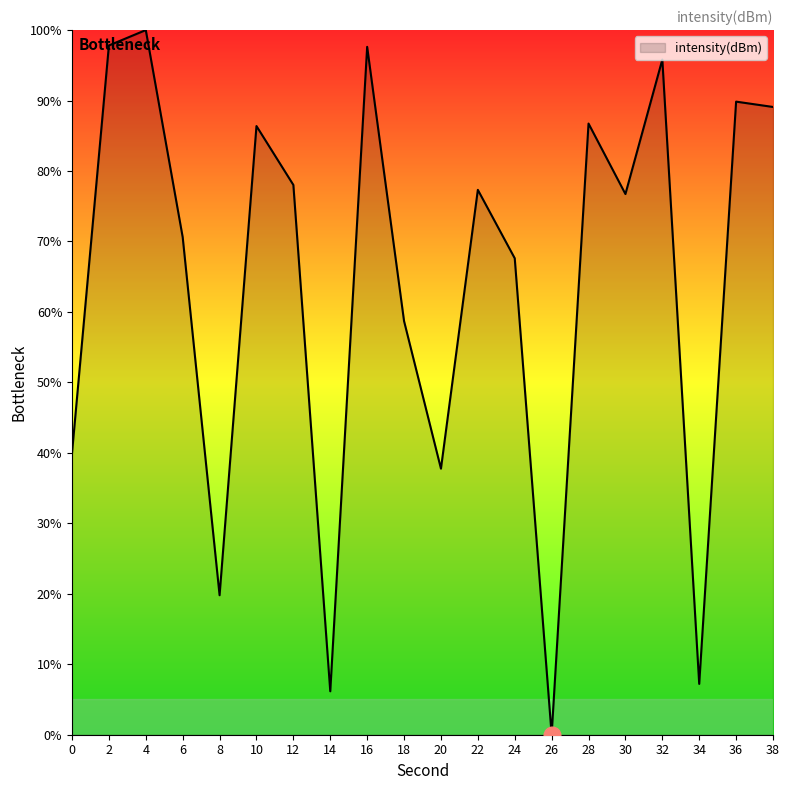

Approximately how many times larger is the value at 22 compared to 38?

0.9